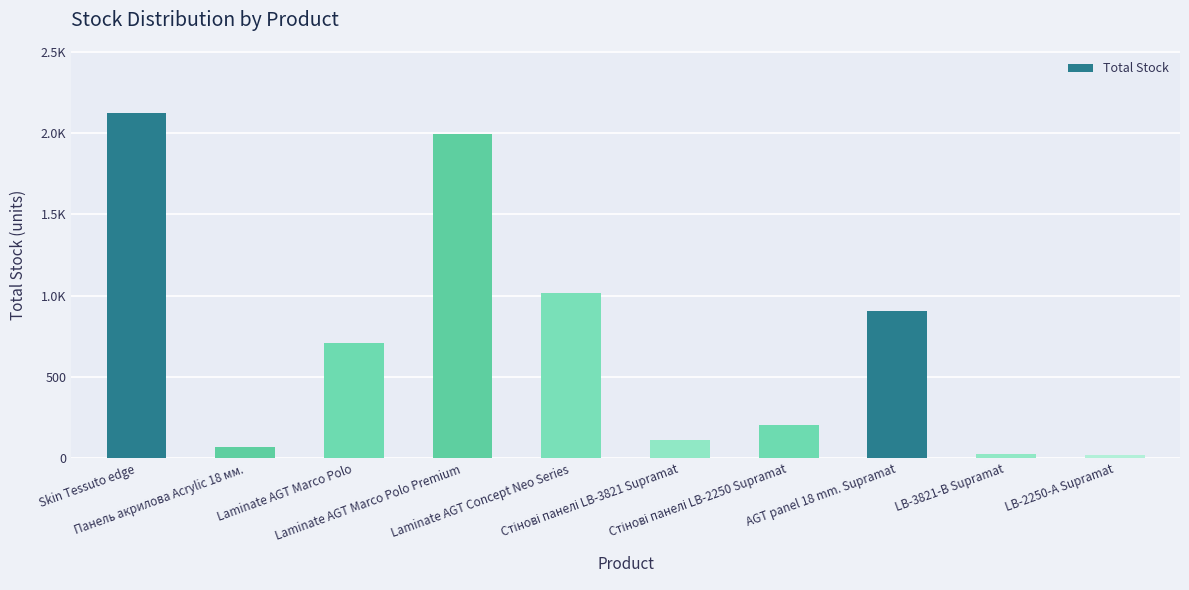

Between Laminate AGT Concept Neo Series and Laminate AGT Marco Polo, which is larger?

Laminate AGT Concept Neo Series